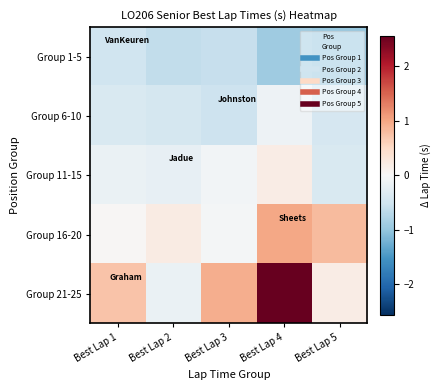

What is the smallest value displayed?

-1.0